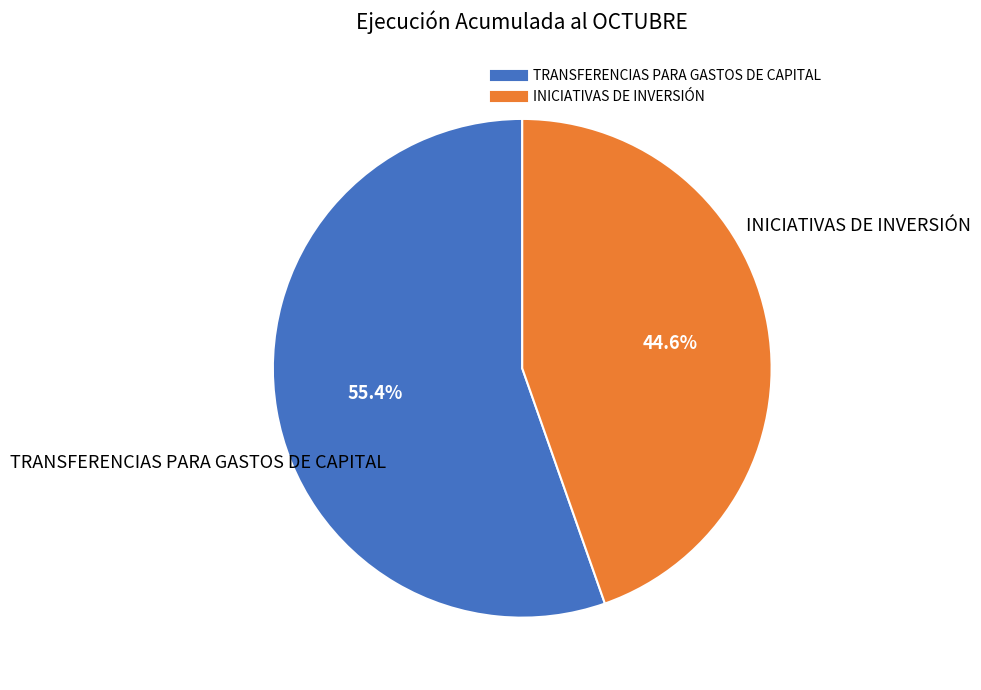

Rank the categories by value from highest to lowest.

TRANSFERENCIAS PARA GASTOS DE CAPITAL, INICIATIVAS DE INVERSIÓN